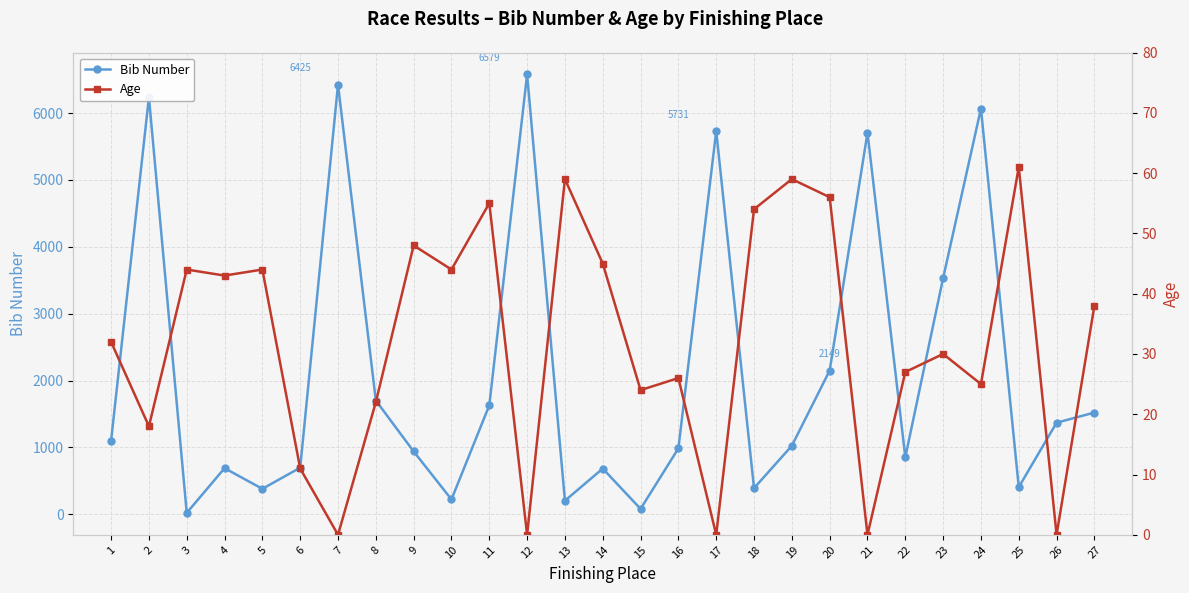

List the series in order of their peak value, lowest first.

Age, Bib Number